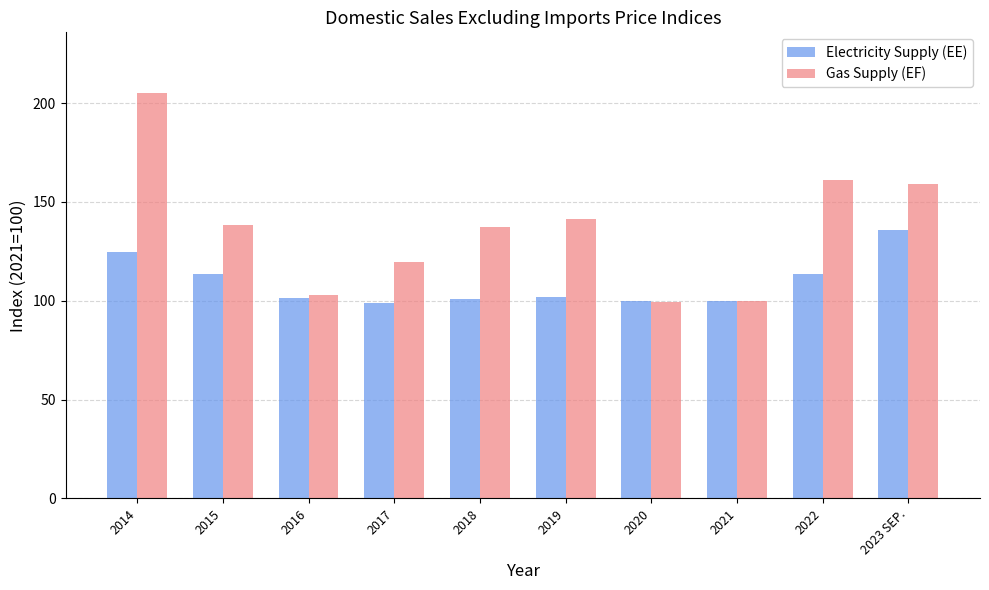

At which category is the sum across all series the highest?

2014